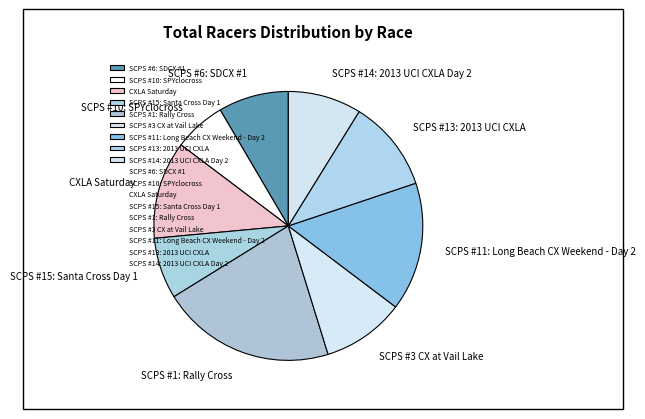

Is SCPS #15: Santa Cross Day 1 the majority of the pie?

No